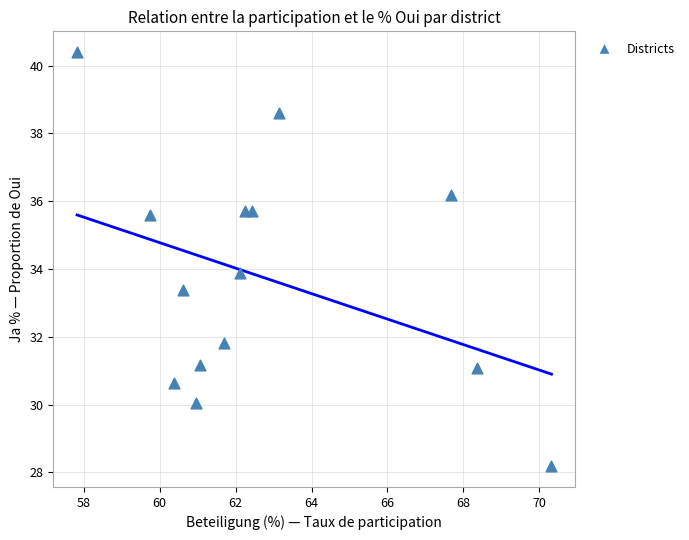

What is the range of X values (max minus min)?

12.5